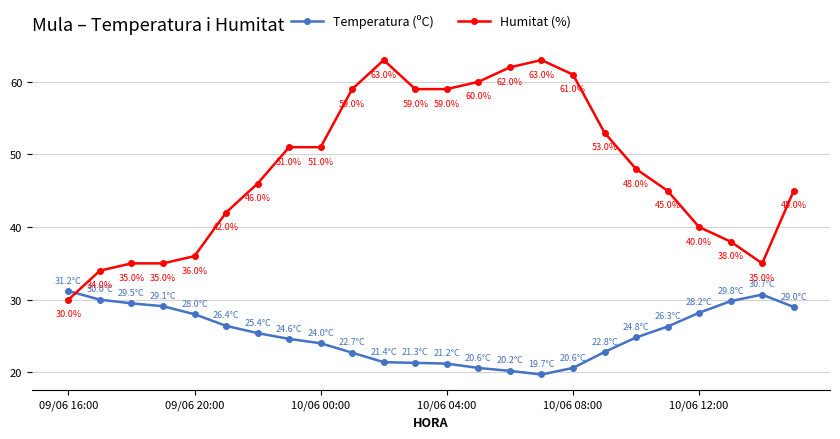

What is the difference between the second highest and second lowest values in the Humitat (%) series?

29.0